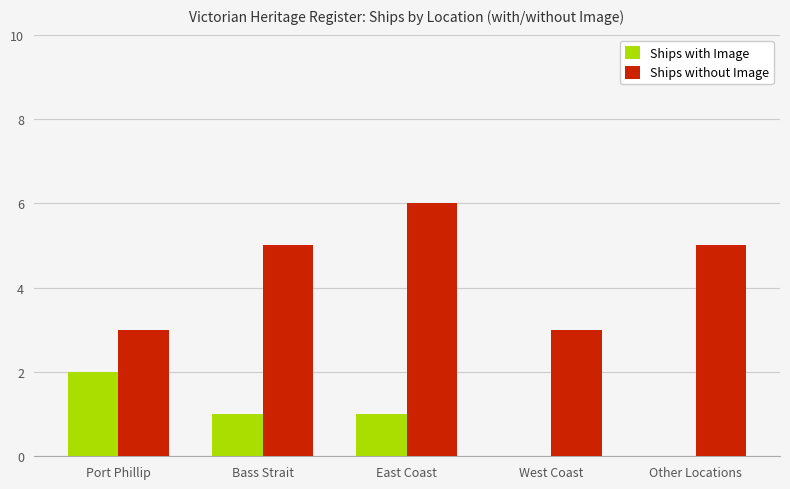

How many data points does each series have?

5